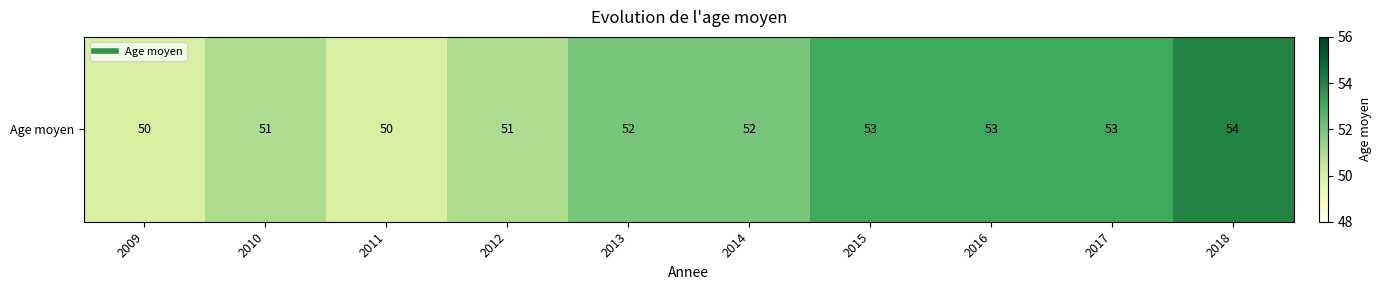

Reading left to right, what are all the values shown in this chart?

2009=50	2010=51	2011=50	2012=51	2013=52	2014=52	2015=53	2016=53	2017=53	2018=54